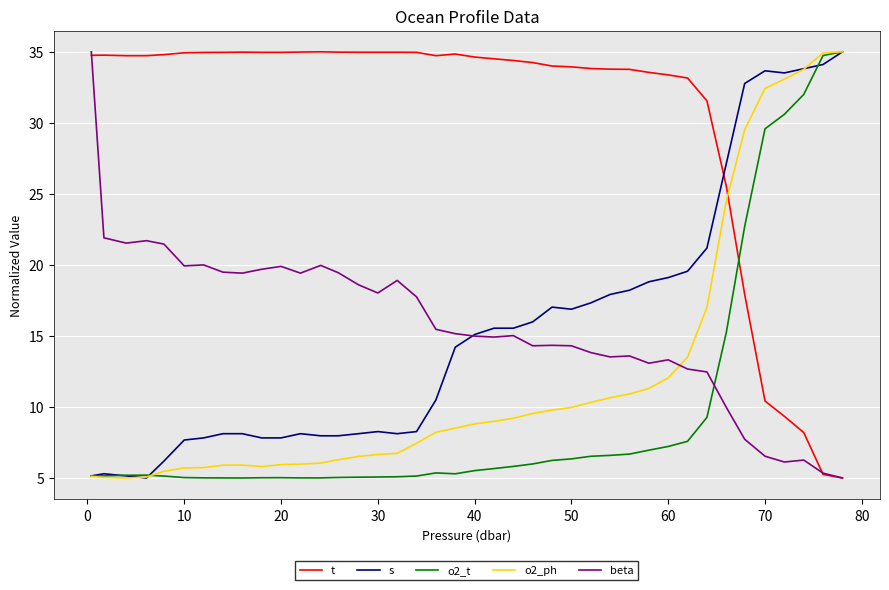

True or false: t has more than 0 interior local peaks.

True